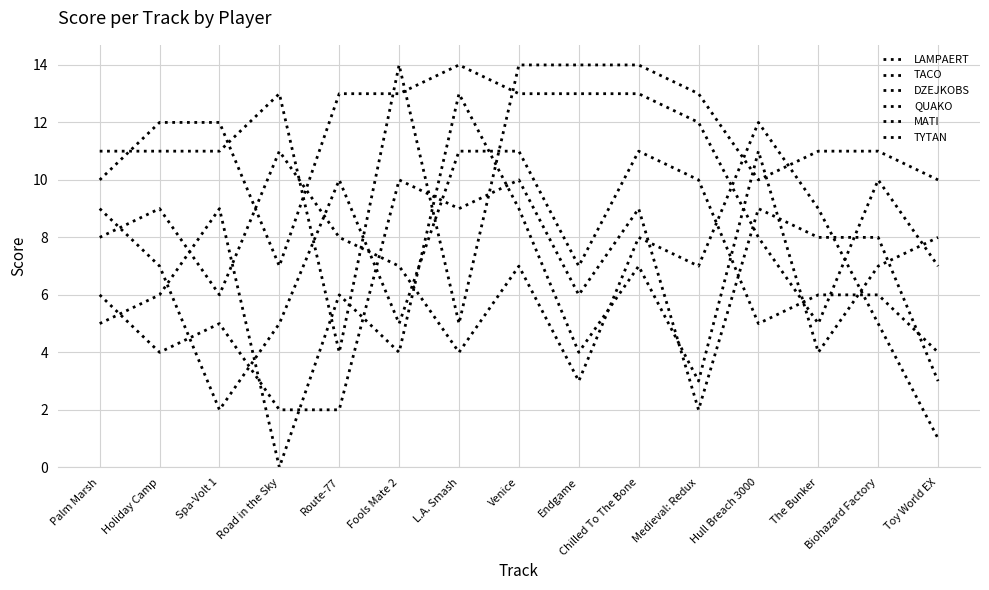

Is the value of QUAKO at Spa-Volt 1 greater than the value of MATI at Fools Mate 2?

Yes